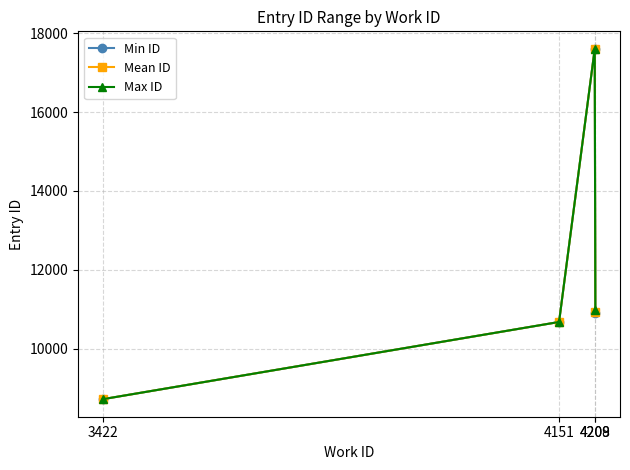

How many interior local peaks does the Mean ID series have?

1